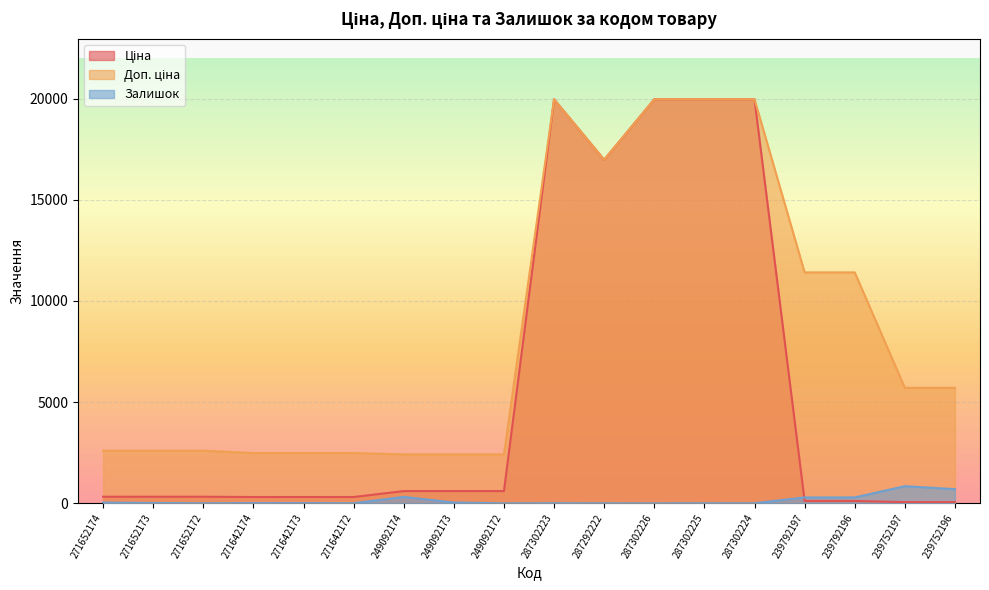

What is the spread (max minus min) of values at 287302225?

19959.2